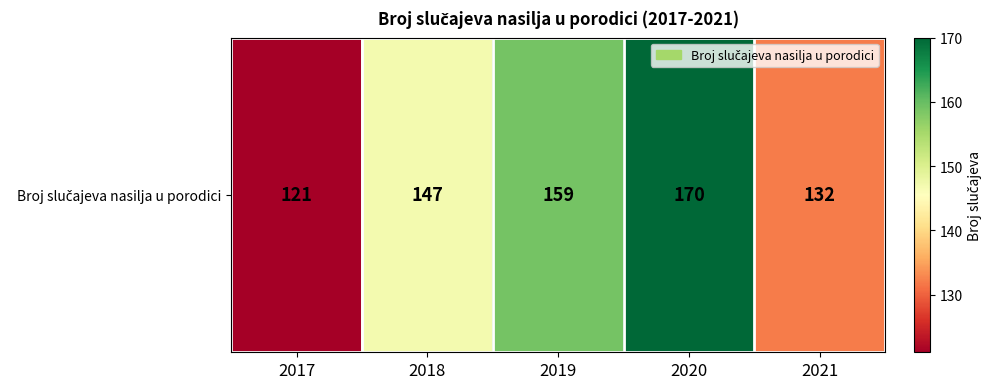

List the labels in order of value, largest first.

2020, 2019, 2018, 2021, 2017